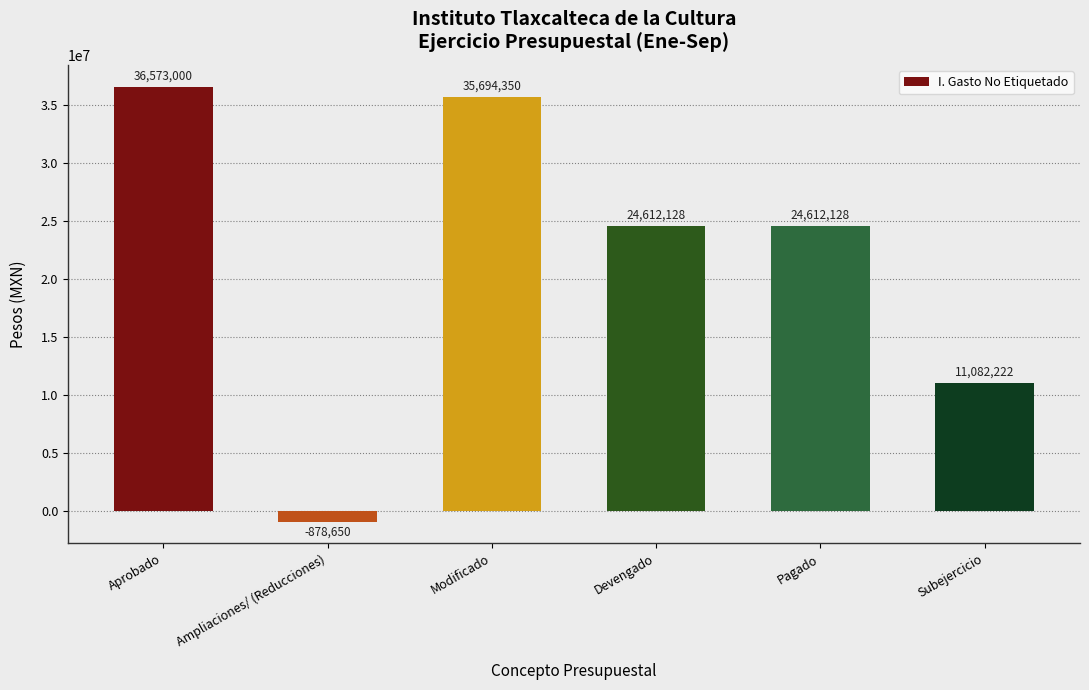

What is the label of the 4th bar from the left?

Devengado